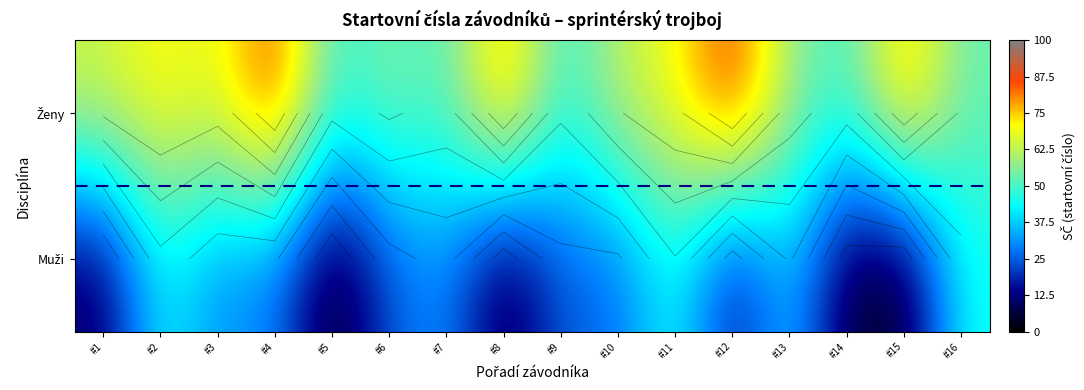

At which label is Muži closest to 23?

#6